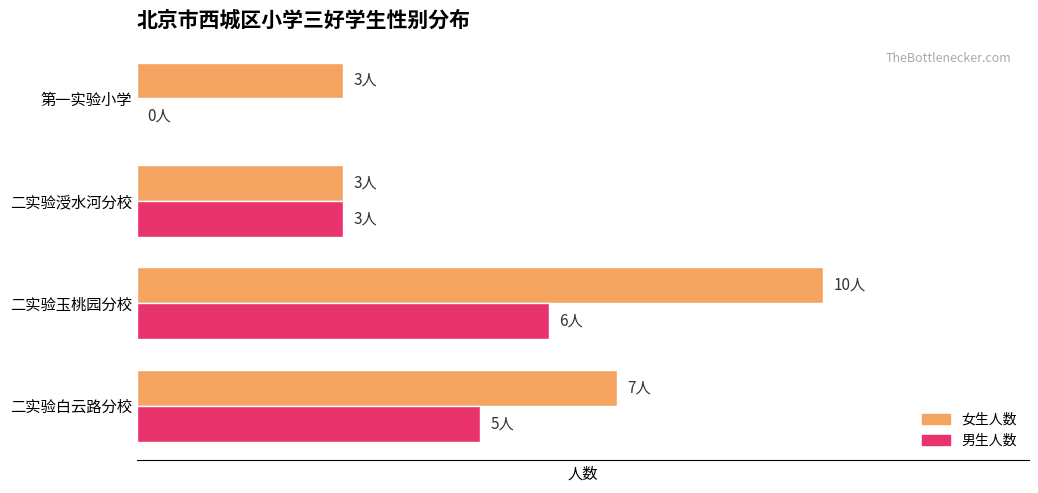

What are all the series names shown in the legend?

女生人数, 男生人数